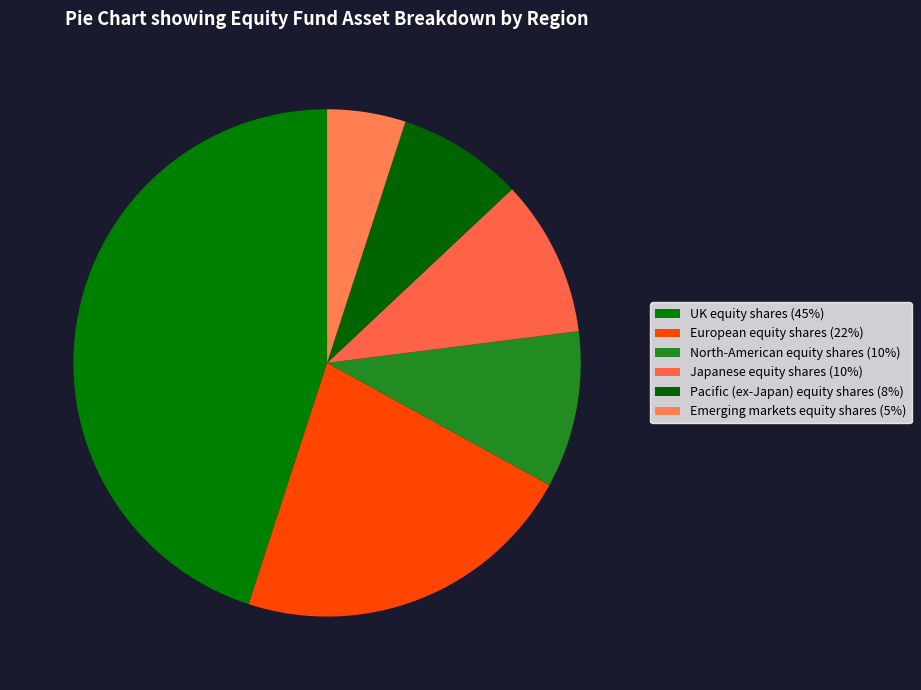

How many slices are in this pie chart?

6